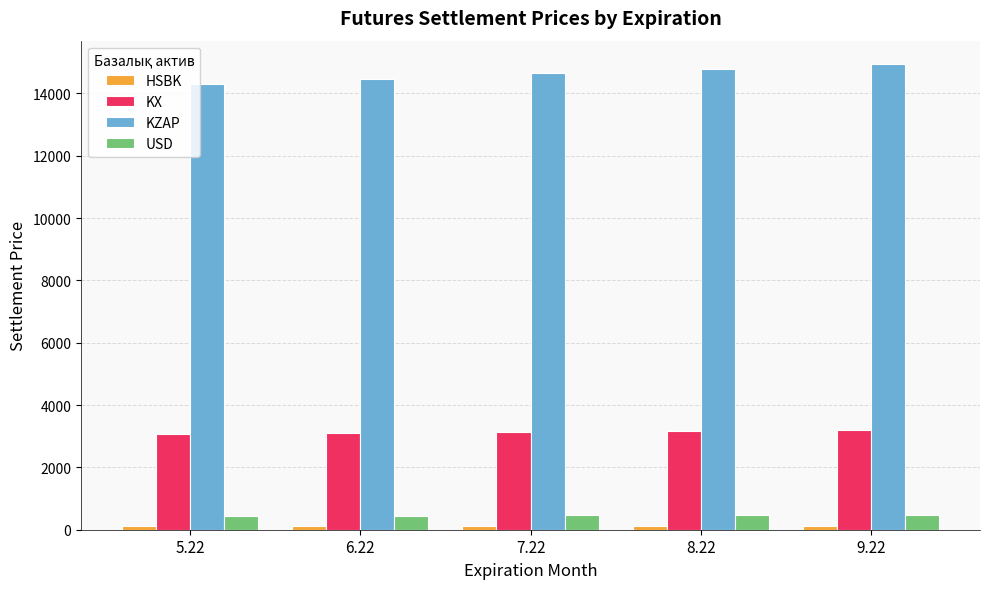

Where is KZAP nearest to the value 14627?

7.22